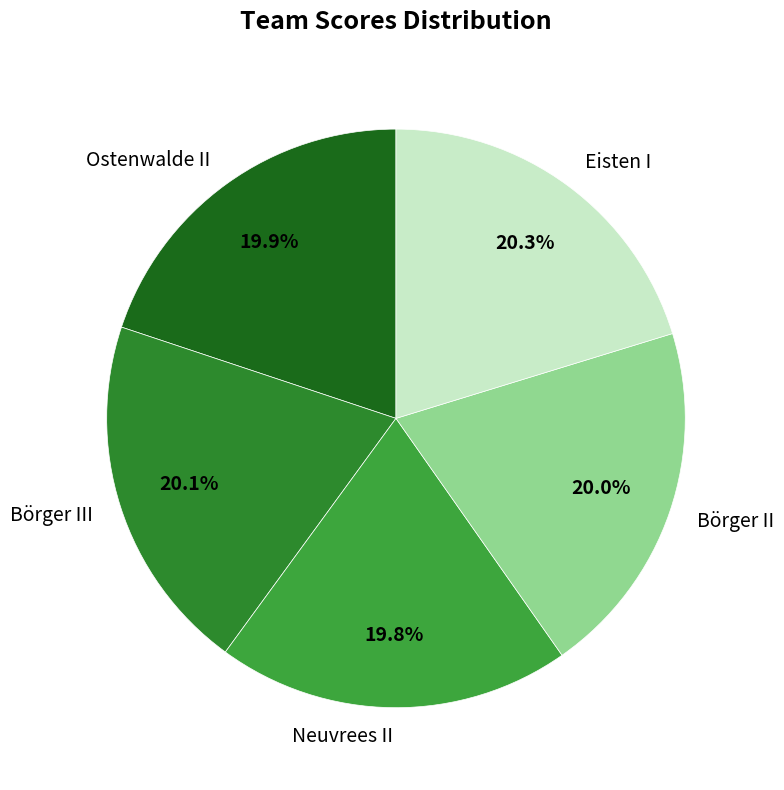

What portion of the pie excludes Börger III?

79.9%